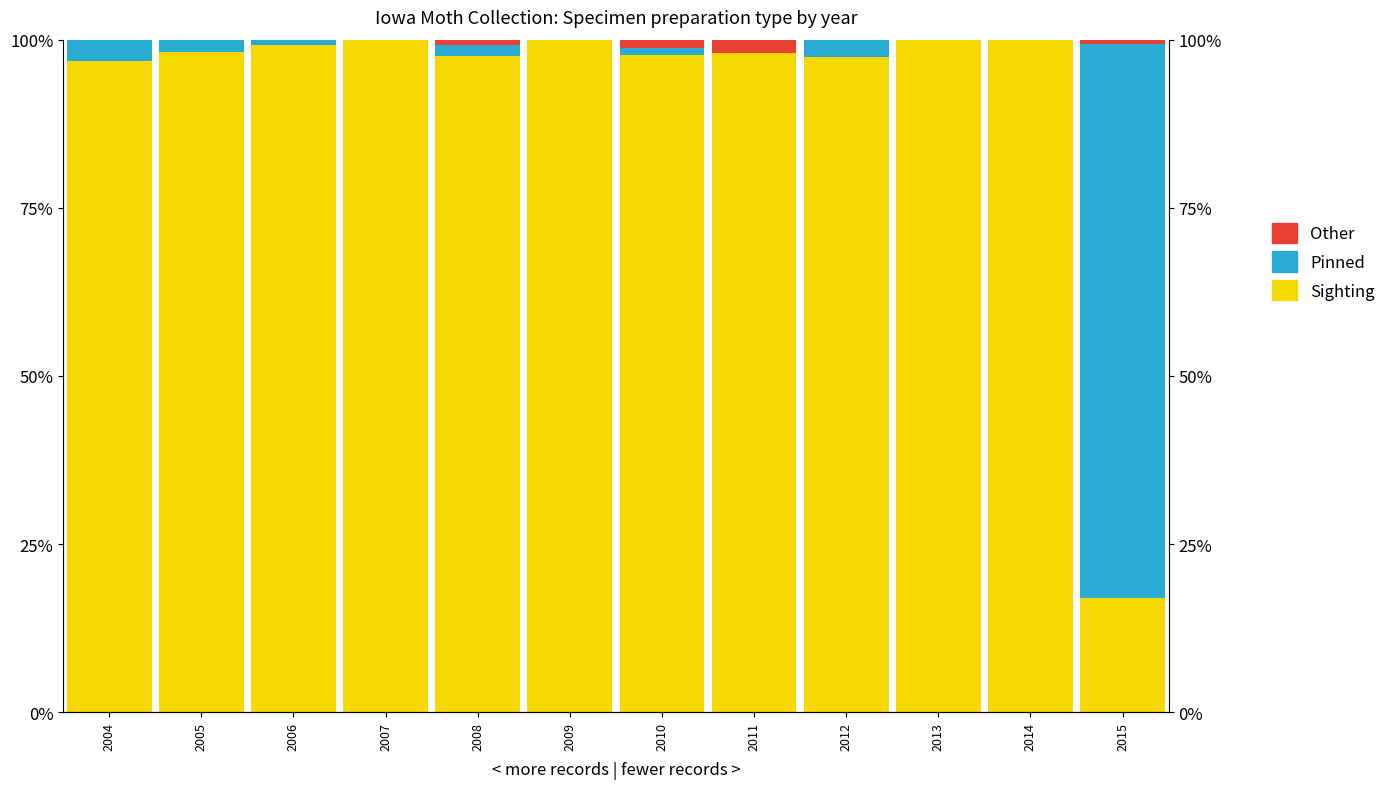

At which label is Pinned closest to 41?

2004